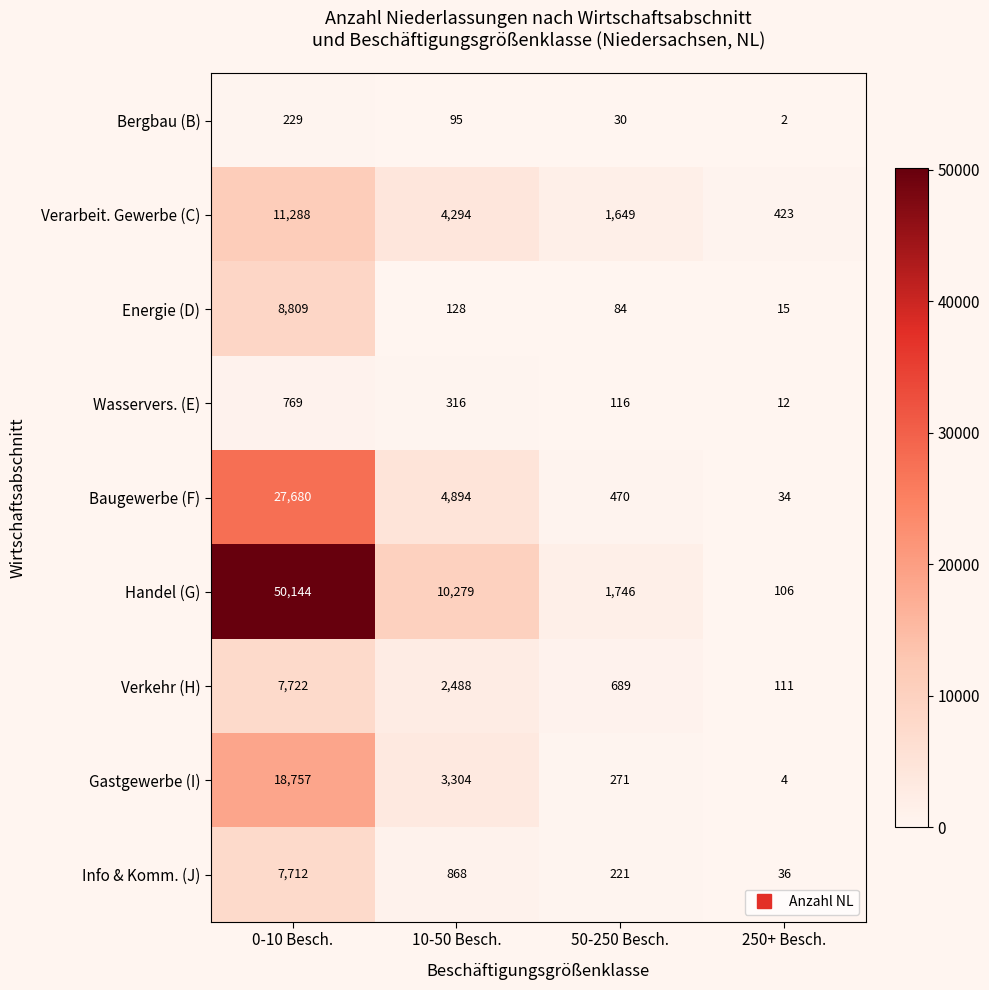

Which series has the largest total across all categories?

Handel (G)